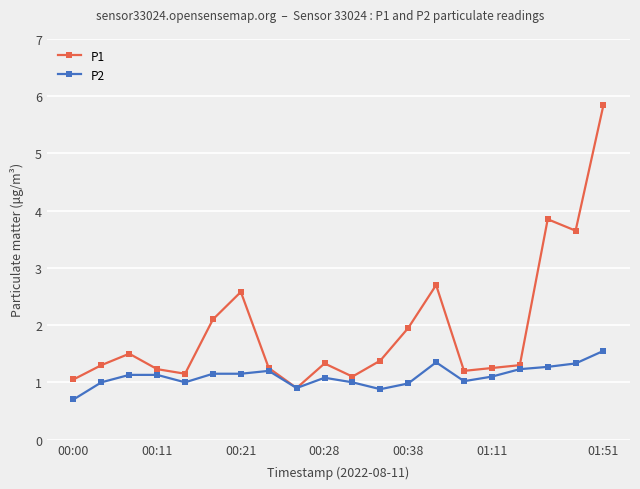

Which series has the largest total across all categories?

P1